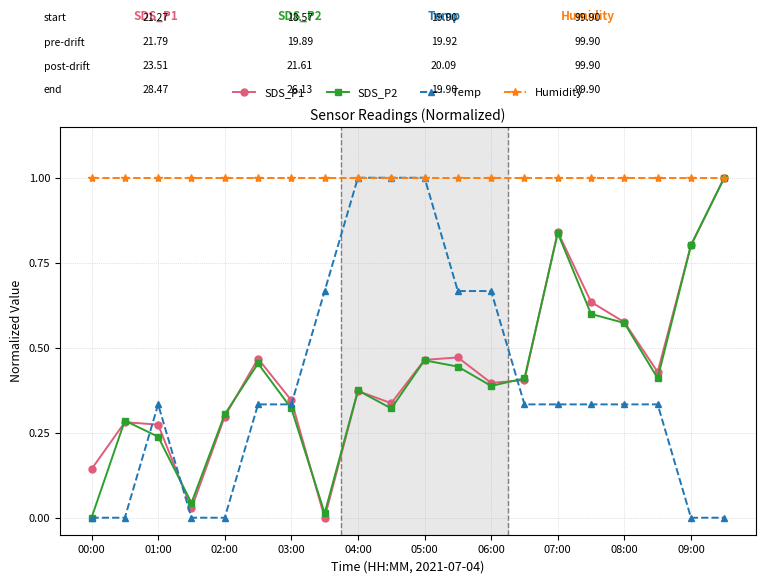

What is the highest value of the Temp series?

1.0